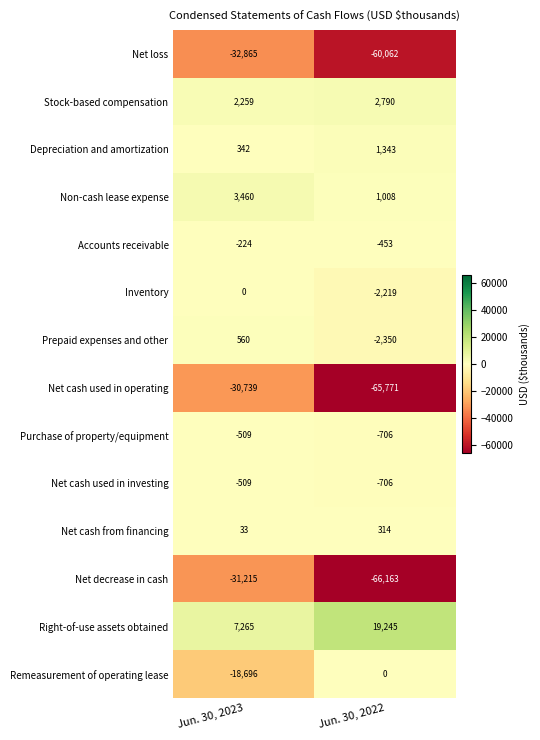

Is the value of Stock-based compensation at Jun. 30, 2022 greater than the value of Prepaid expenses and other at Jun. 30, 2023?

Yes